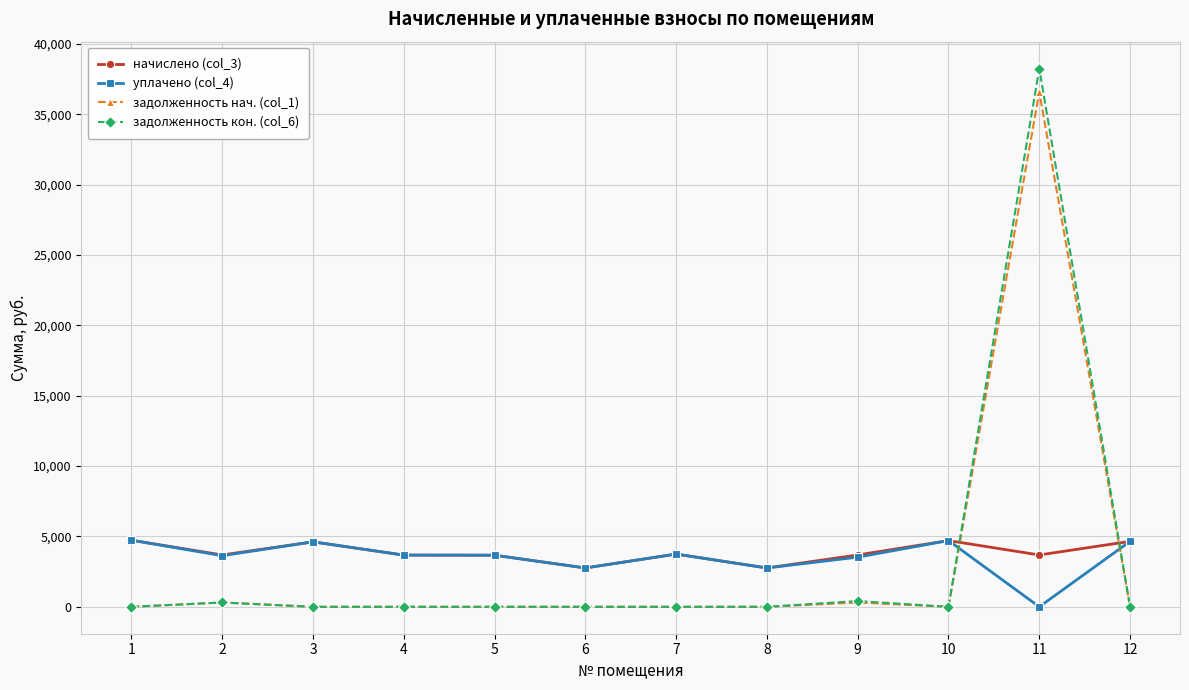

How many data points does each series have?

12